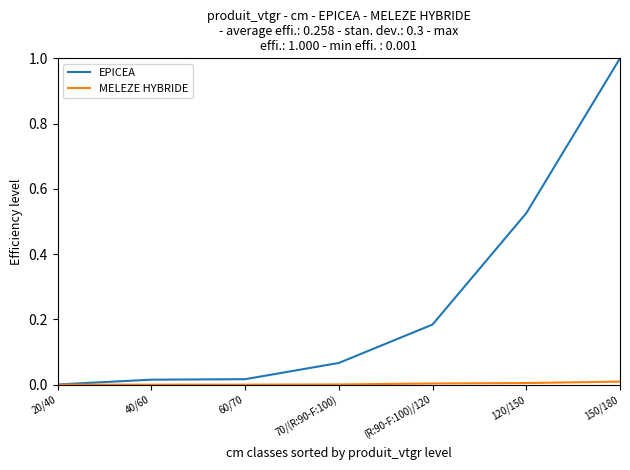

The value of EPICEA at 60/70 is 0.0. True or false?

True